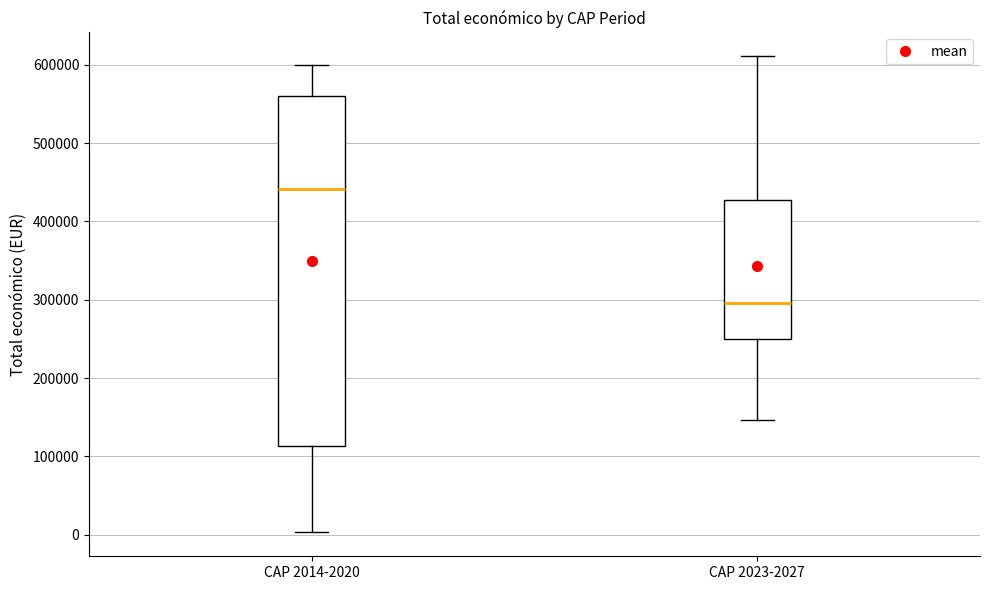

Reading left to right, read every box against the y-axis: the position of its median line, the range the box covers, and the ends of its whiskers. The values are not printed on the chart, so give them approximately, as read against the axis.

CAP 2014-2020: median 440000, box 110000 to 560000, whiskers 0 to 600000
CAP 2023-2027: median 300000, box 250000 to 430000, whiskers 150000 to 610000